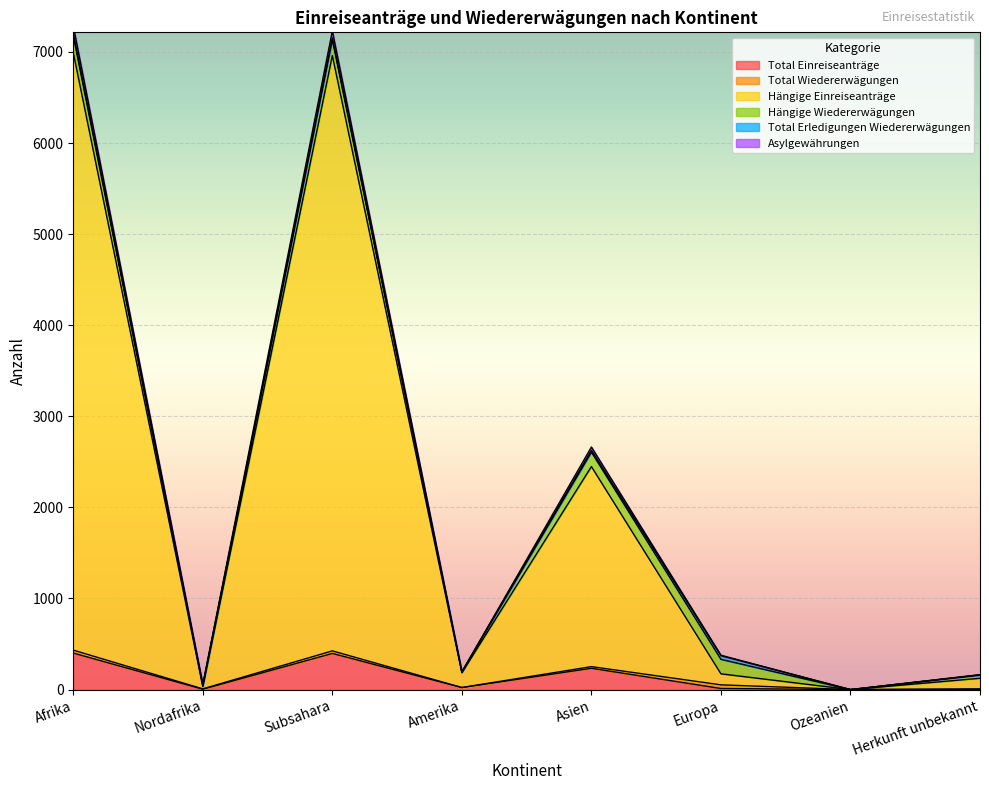

How many lines are shown in the chart?

6